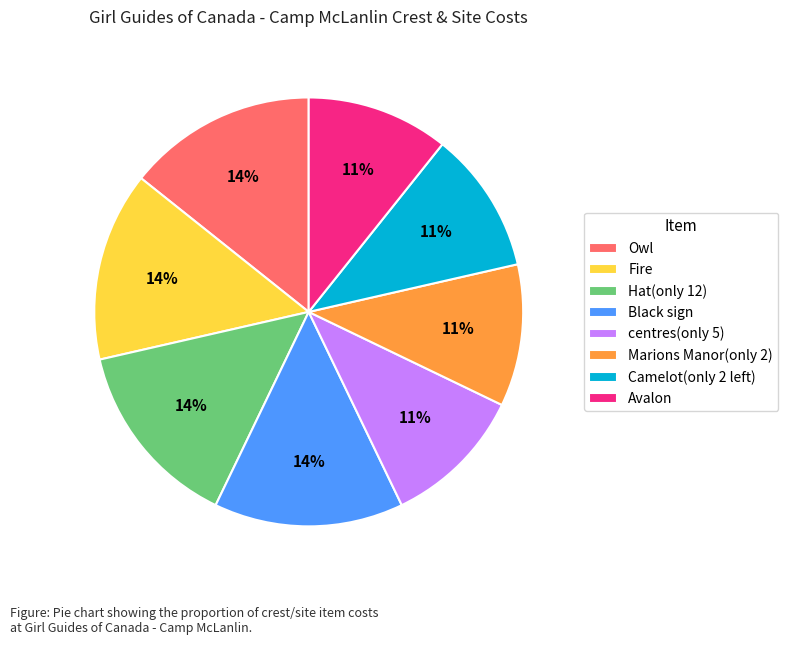

Count the number of slices in the pie.

8